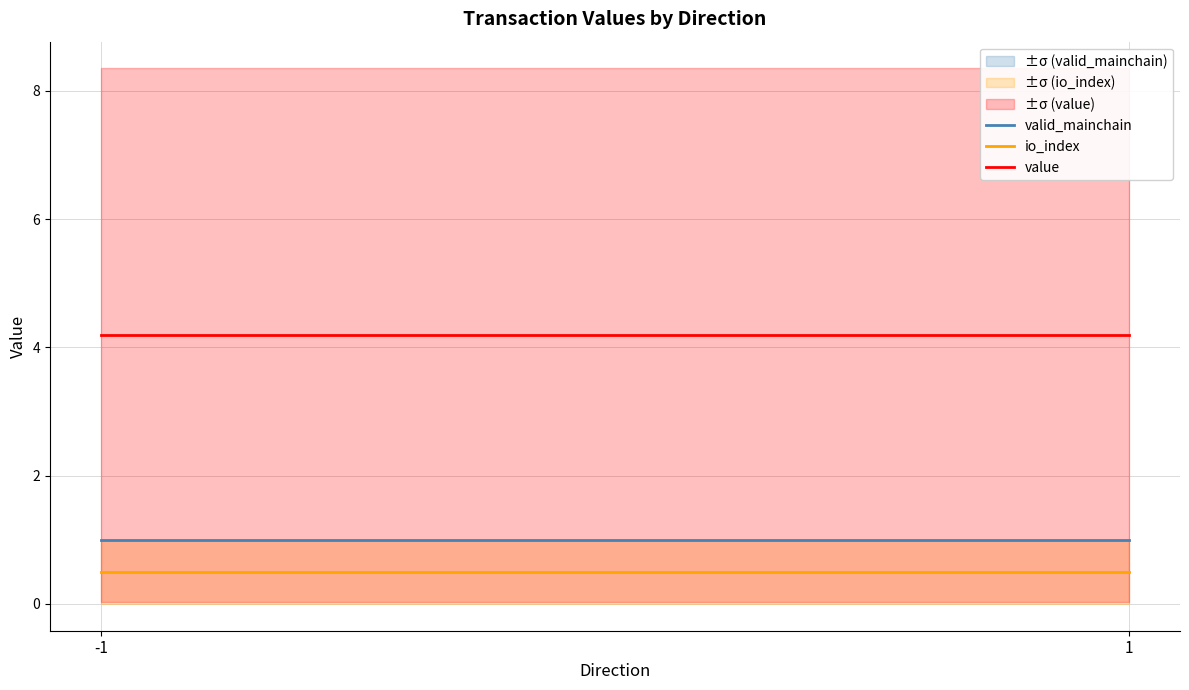

At which category is the sum across all series the highest?

-1